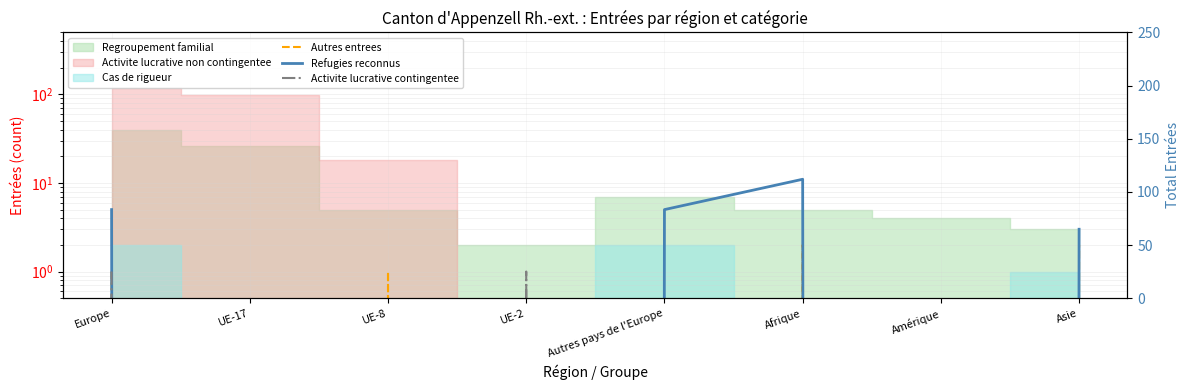

True or false: Activite lucrative contingentee has more than 1 points higher than both neighbors.

False